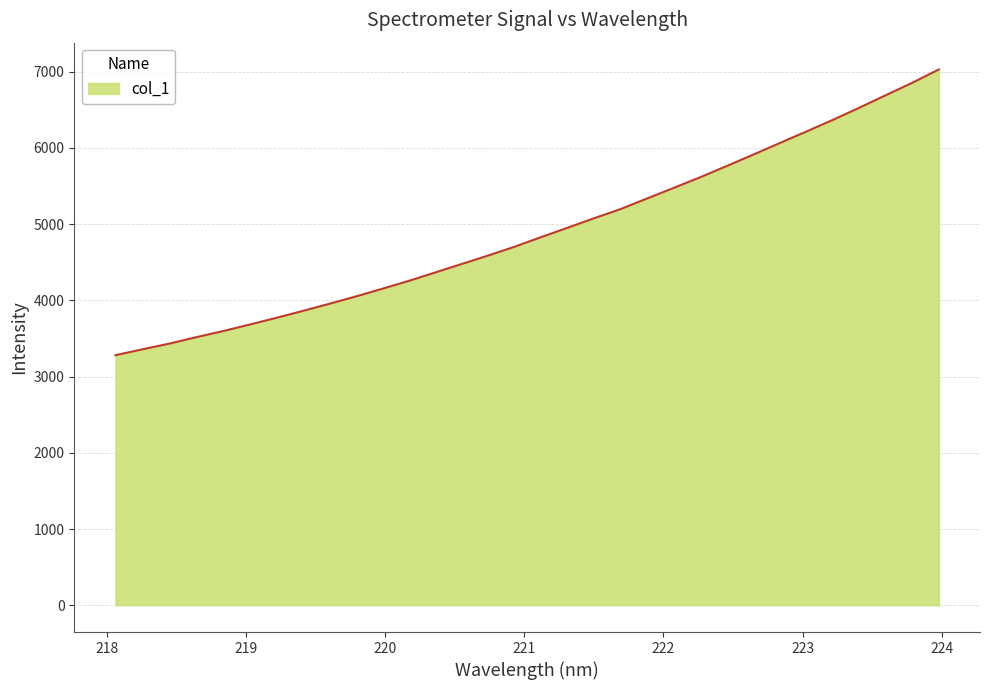

What is the difference between the maximum and minimum values?

3748.0